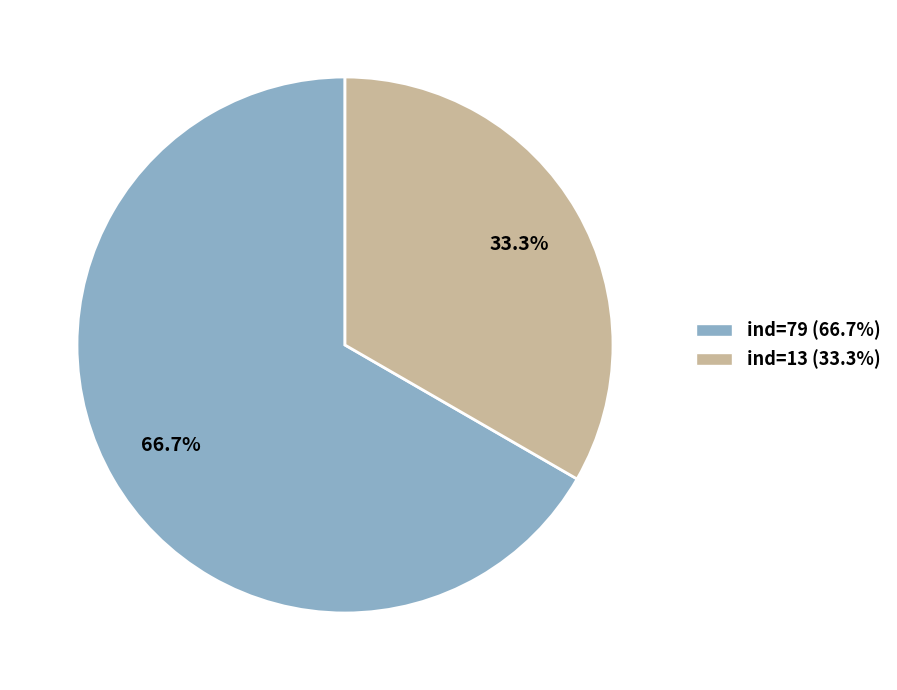

Which category has the smallest portion of the pie?

ind=13 (33.3%)